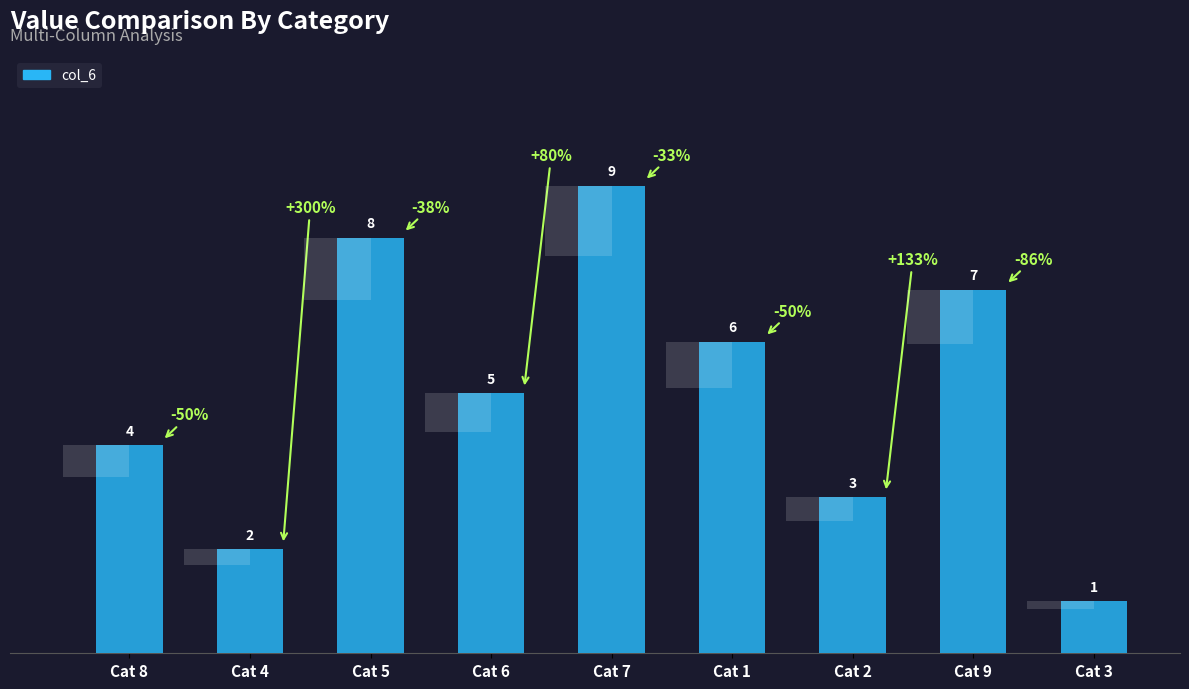

At which label is the value closest to 5?

Cat 6